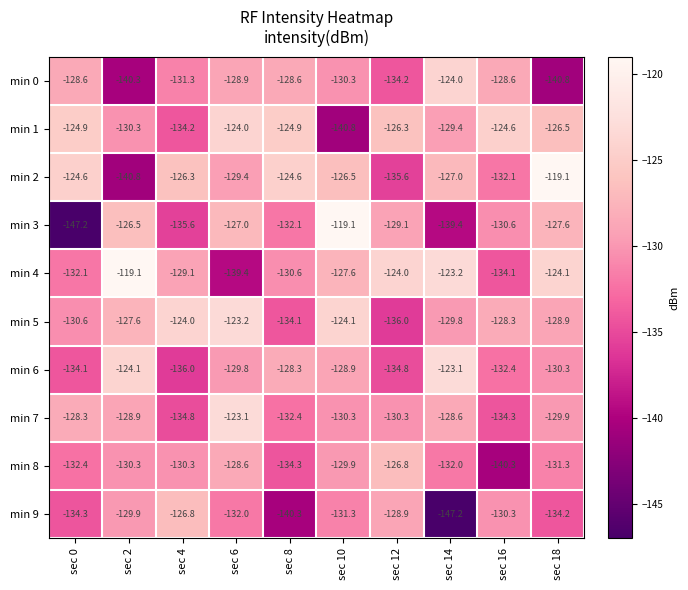

At sec 8, list the series in order from smallest to largest.

min 9, min 8, min 5, min 7, min 3, min 4, min 0, min 6, min 1, min 2